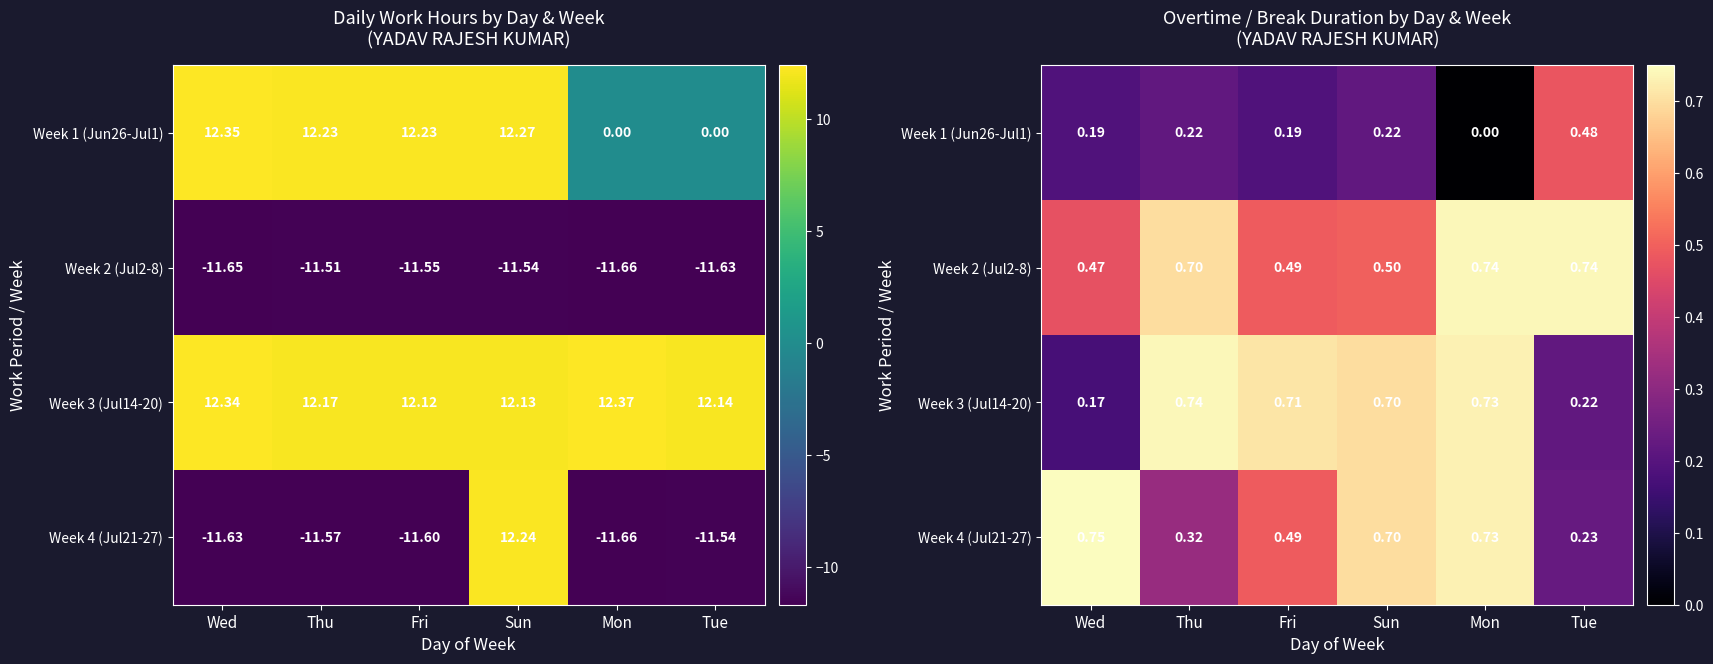

What is the minimum value for Week 3 (Jul14-20)?

0.2